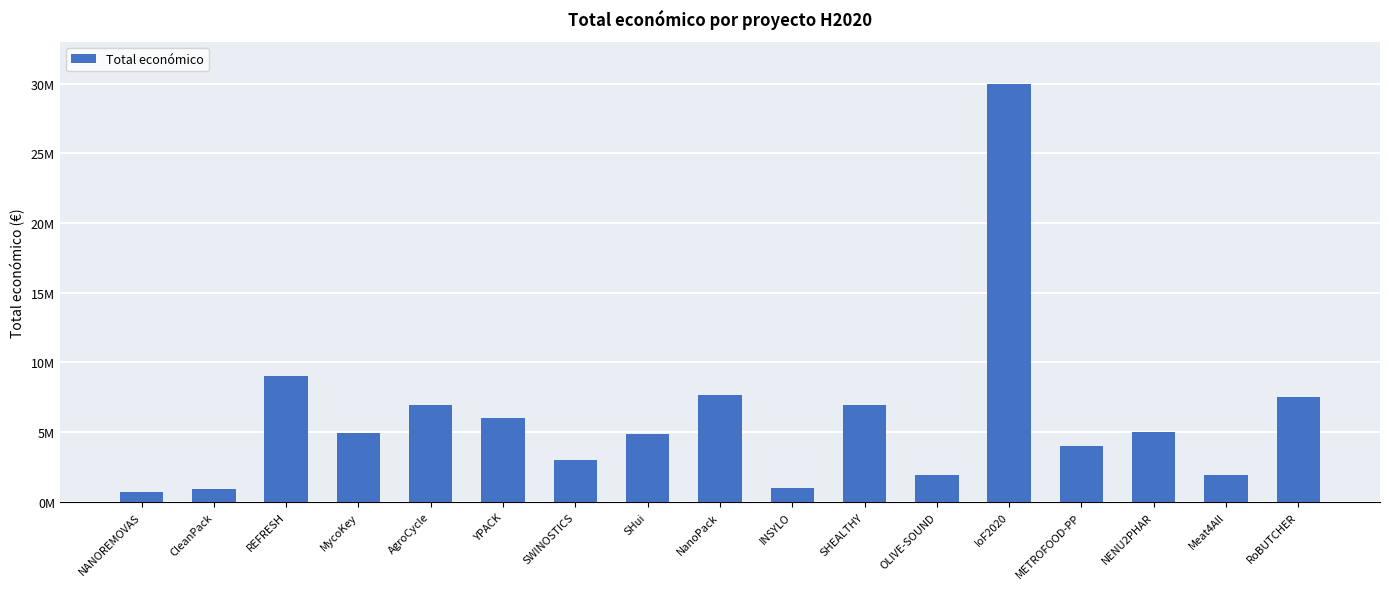

Reading left to right, extract all data points from this chart.

688500	960603	8999757	4953160	6960293	5996591	2993425	4884493	7665218	1005113	6955758	1895856	29999528	3999890	4983169	1906961	7536303